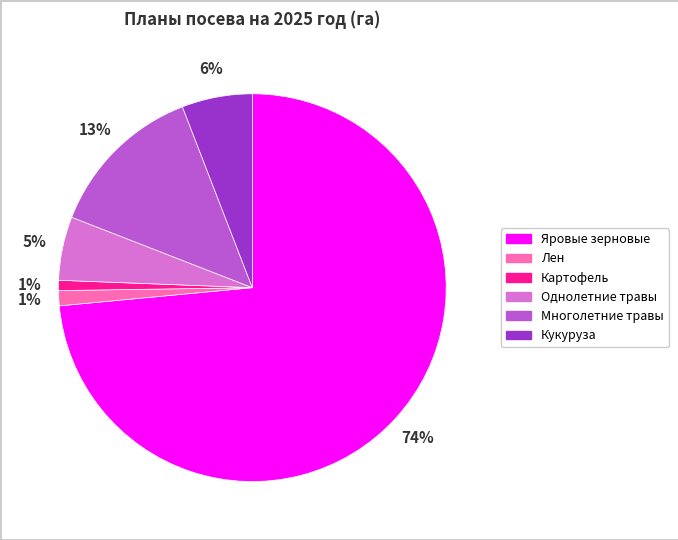

The Кукуруза slice represents 6% of the pie. True or false?

True